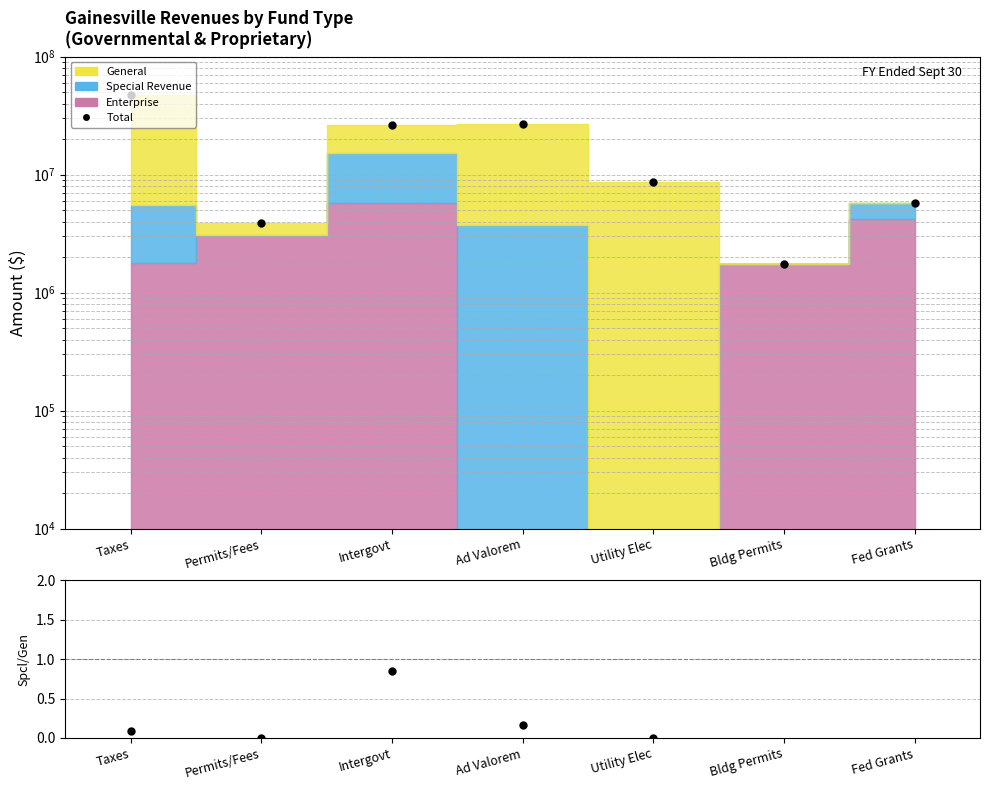

What is the difference between the maximum and minimum values in the Special/General series?

0.9